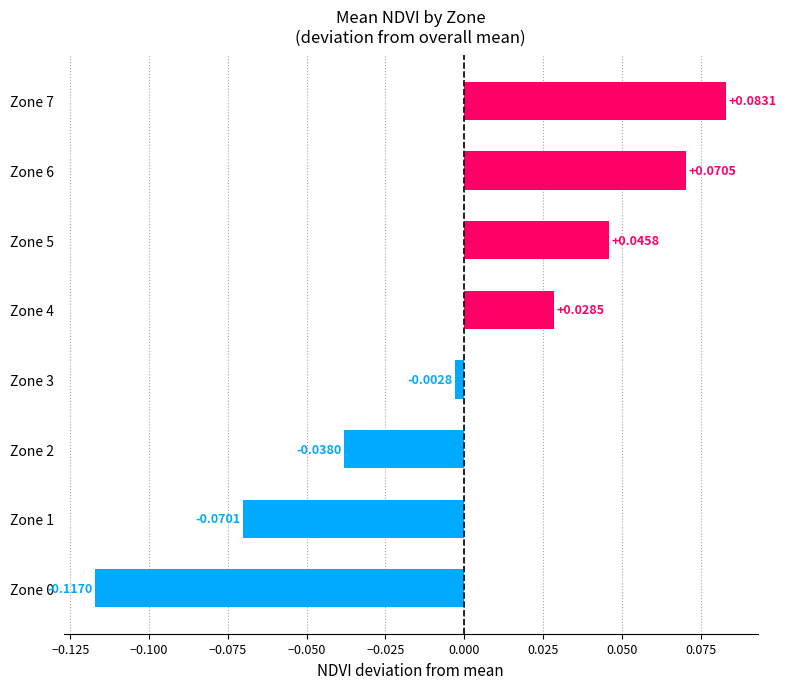

Which has a higher value, Zone 2 or Zone 6?

Zone 6